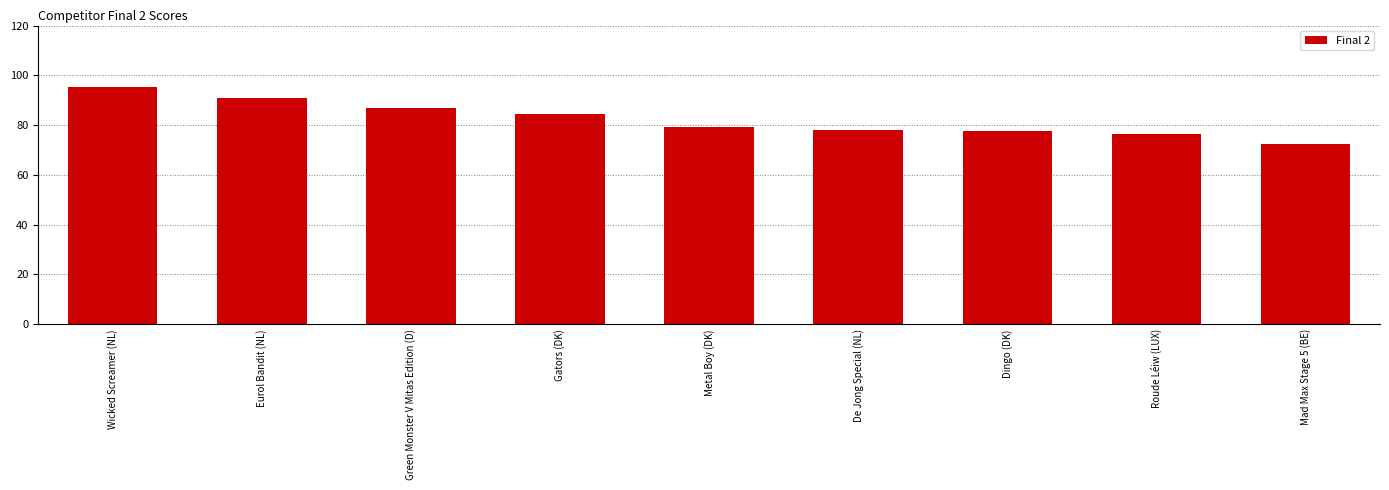

Which category has the lowest value across all series?

Mad Max Stage 5 (BE)